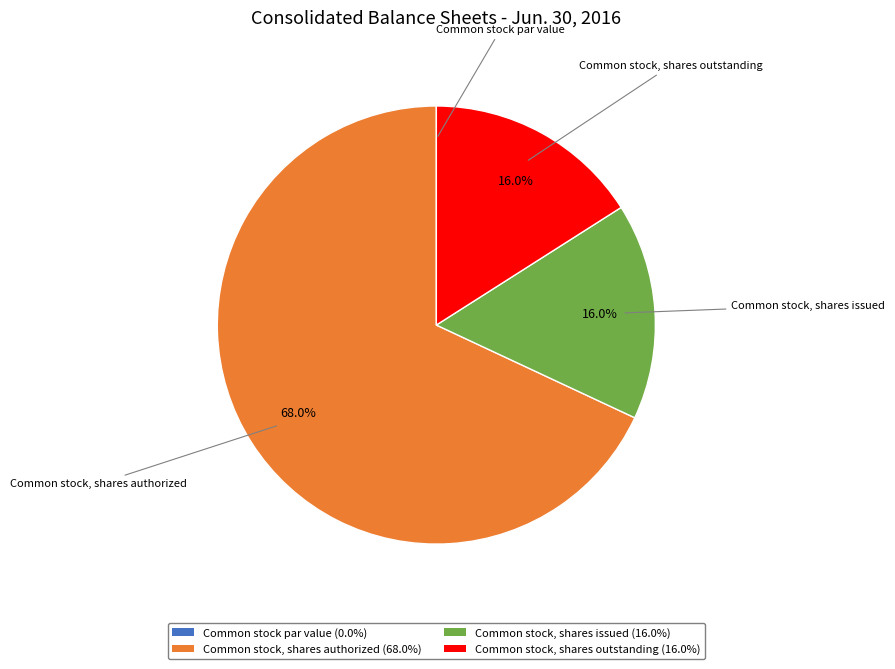

Does Common stock, shares outstanding account for over 50% of the chart?

No